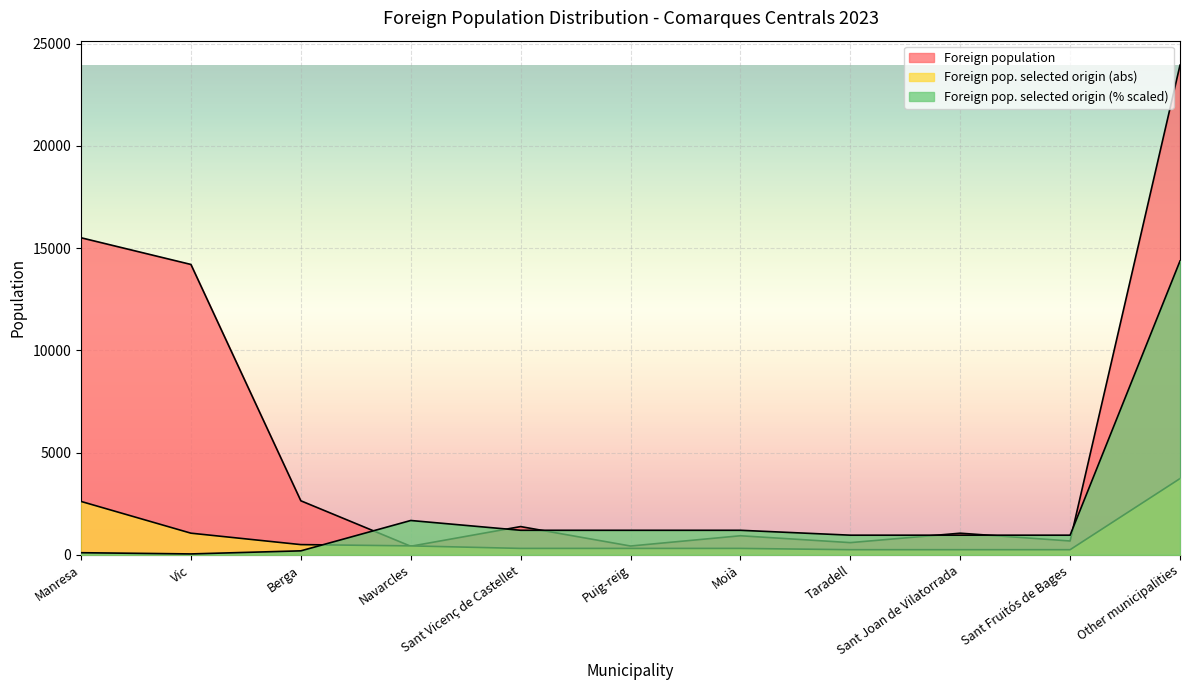

Rank the series by their average value, from lowest to highest.

Foreign pop. selected origin (abs), Foreign pop. selected origin (%), Foreign population